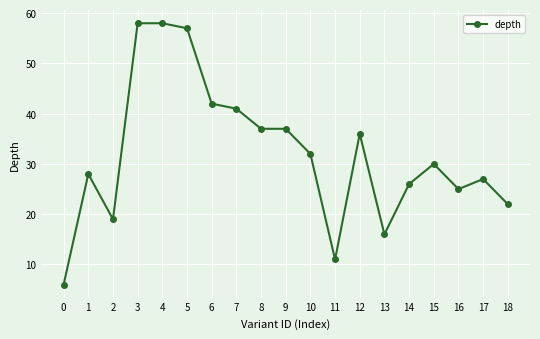

Reading right to left, list all the values displayed in this chart.

18=22	17=27	16=25	15=30	14=26	13=16	12=36	11=11	10=32	9=37	8=37	7=41	6=42	5=57	4=58	3=58	2=19	1=28	0=6